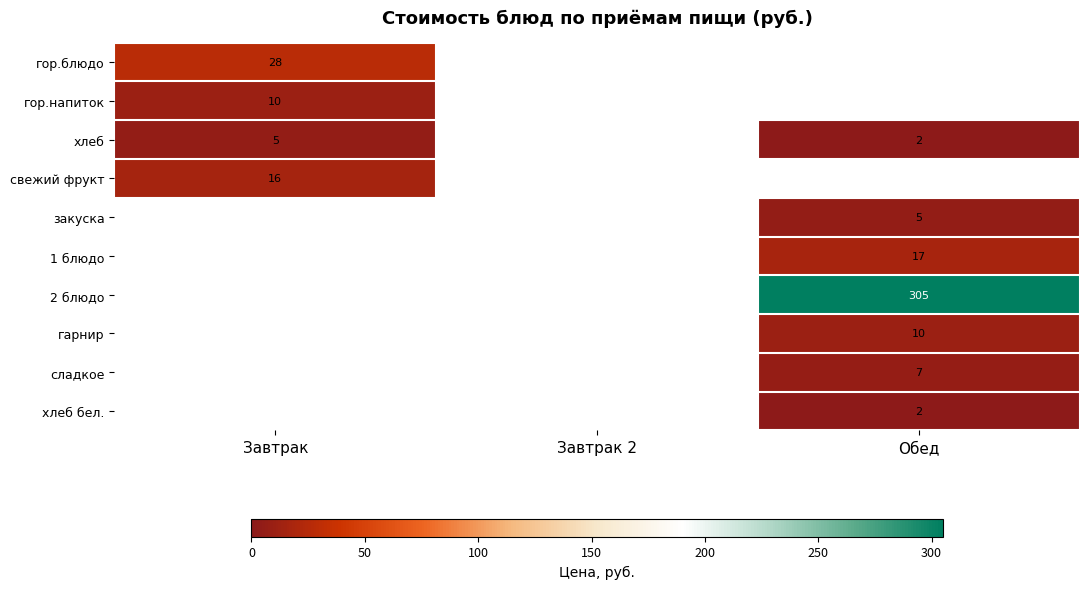

Is it true that свежий фрукт equals 16 at Завтрак?

True